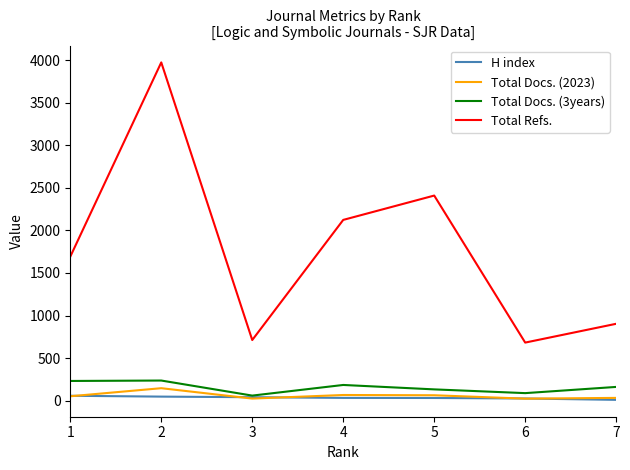

True or false: Total Refs. and Total Docs. (2023) intersect in this chart.

False